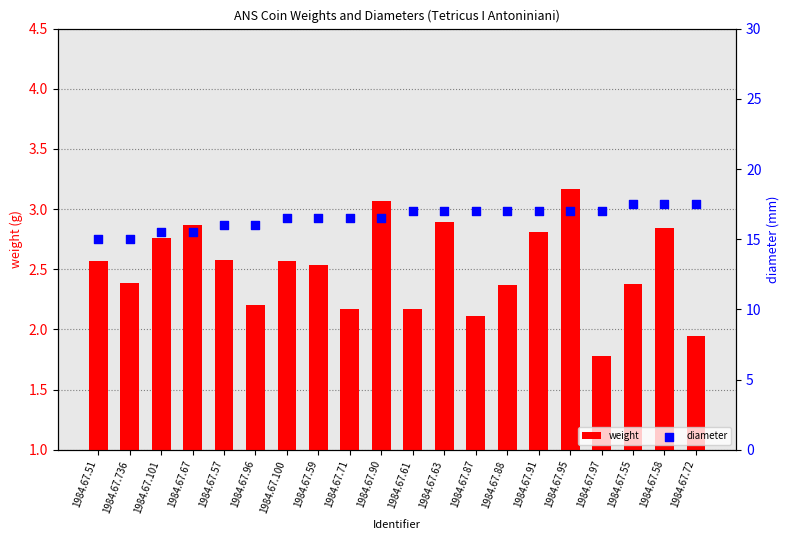

Which series reaches the minimum Y coordinate?

weight